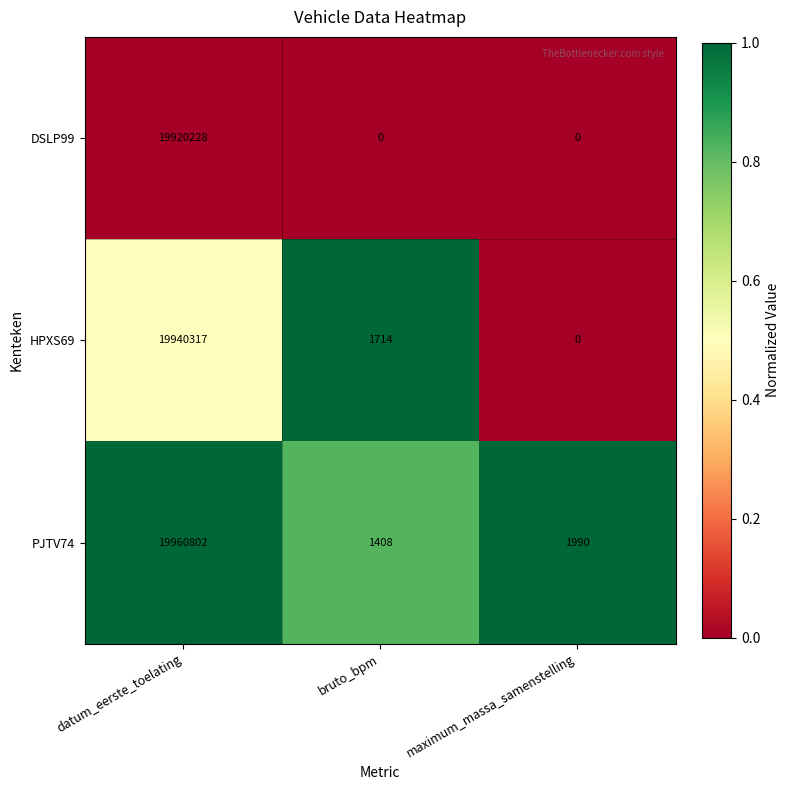

How many distinct data groups are displayed?

3